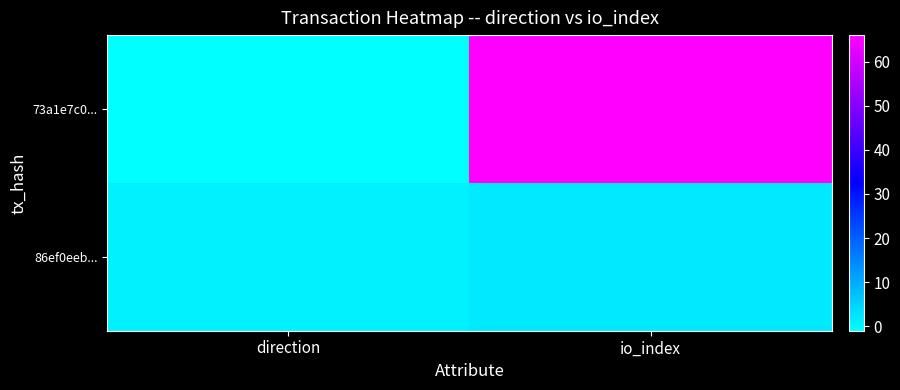

Which category has the highest value across all series?

io_index